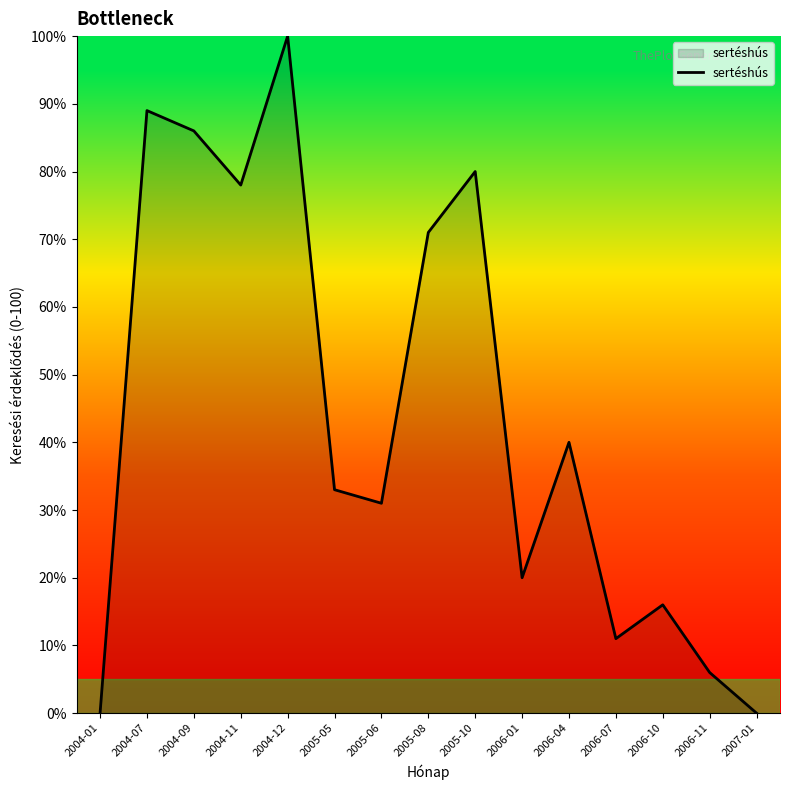

How many values are below 33?

7